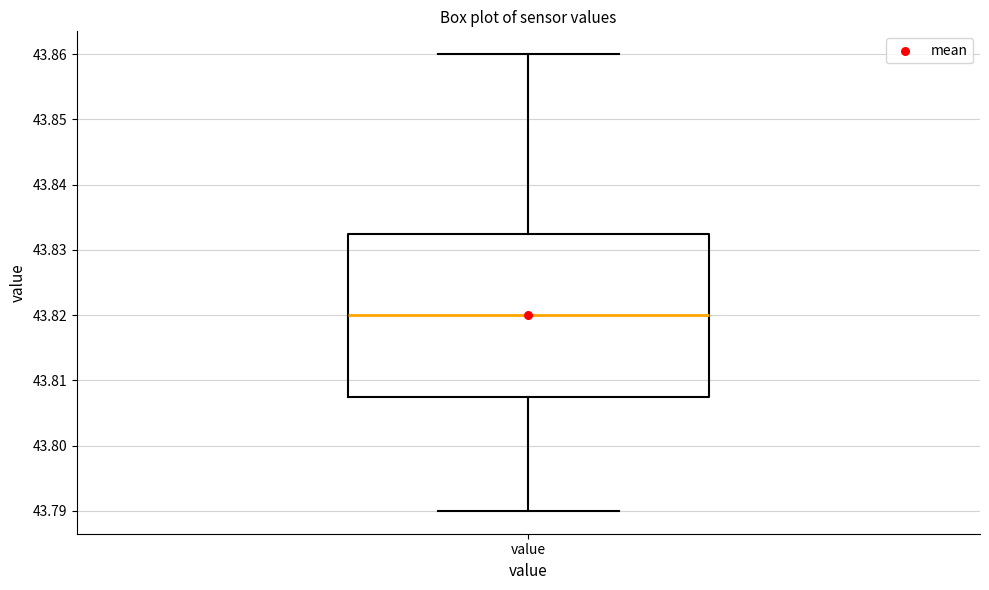

Transcribe this box plot: give where the median line is, the range the box spans, and where the two whiskers end, as read against the y-axis. The values are not printed on the chart, so give them approximately, as read against the axis.

median 43.820, box 43.808 to 43.833, whiskers 43.790 to 43.860